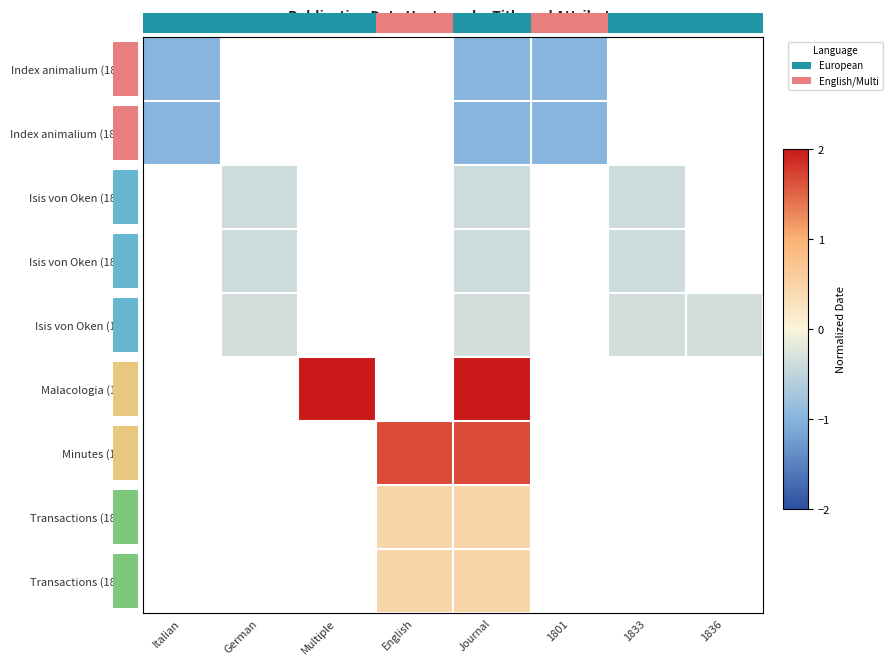

Count the number of categories in the chart.

8